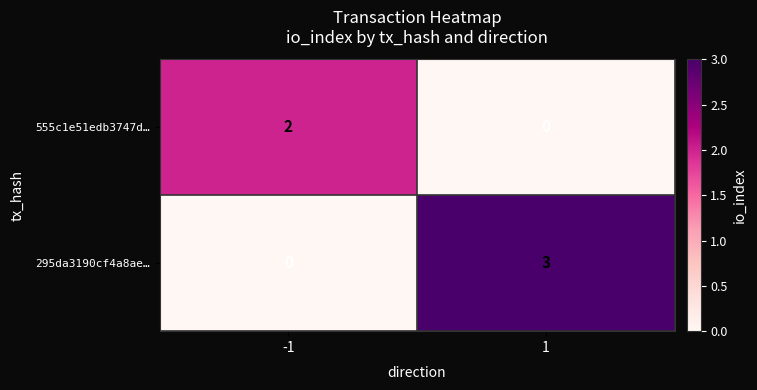

Between -1 and 1, which series saw the biggest shift?

295da3190cf4a8ae…